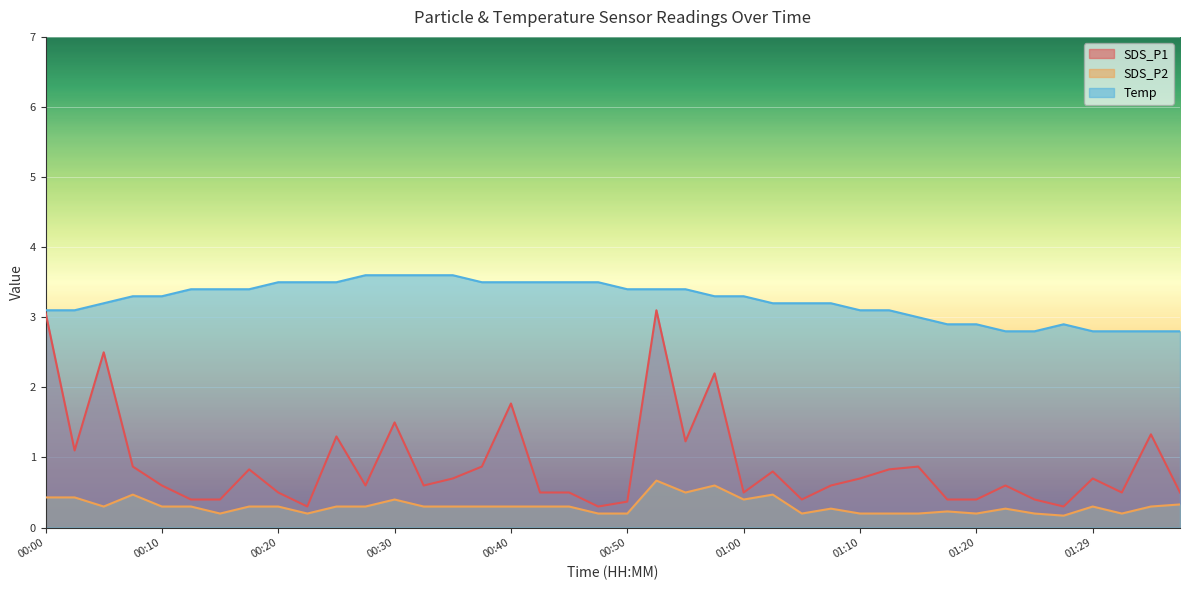

Between 00:10 and 00:32, which series saw the biggest shift?

Temp